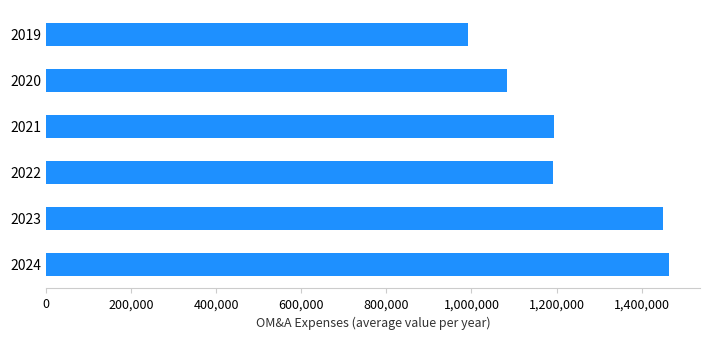

What is the approximate value at 2022?

1191700.3